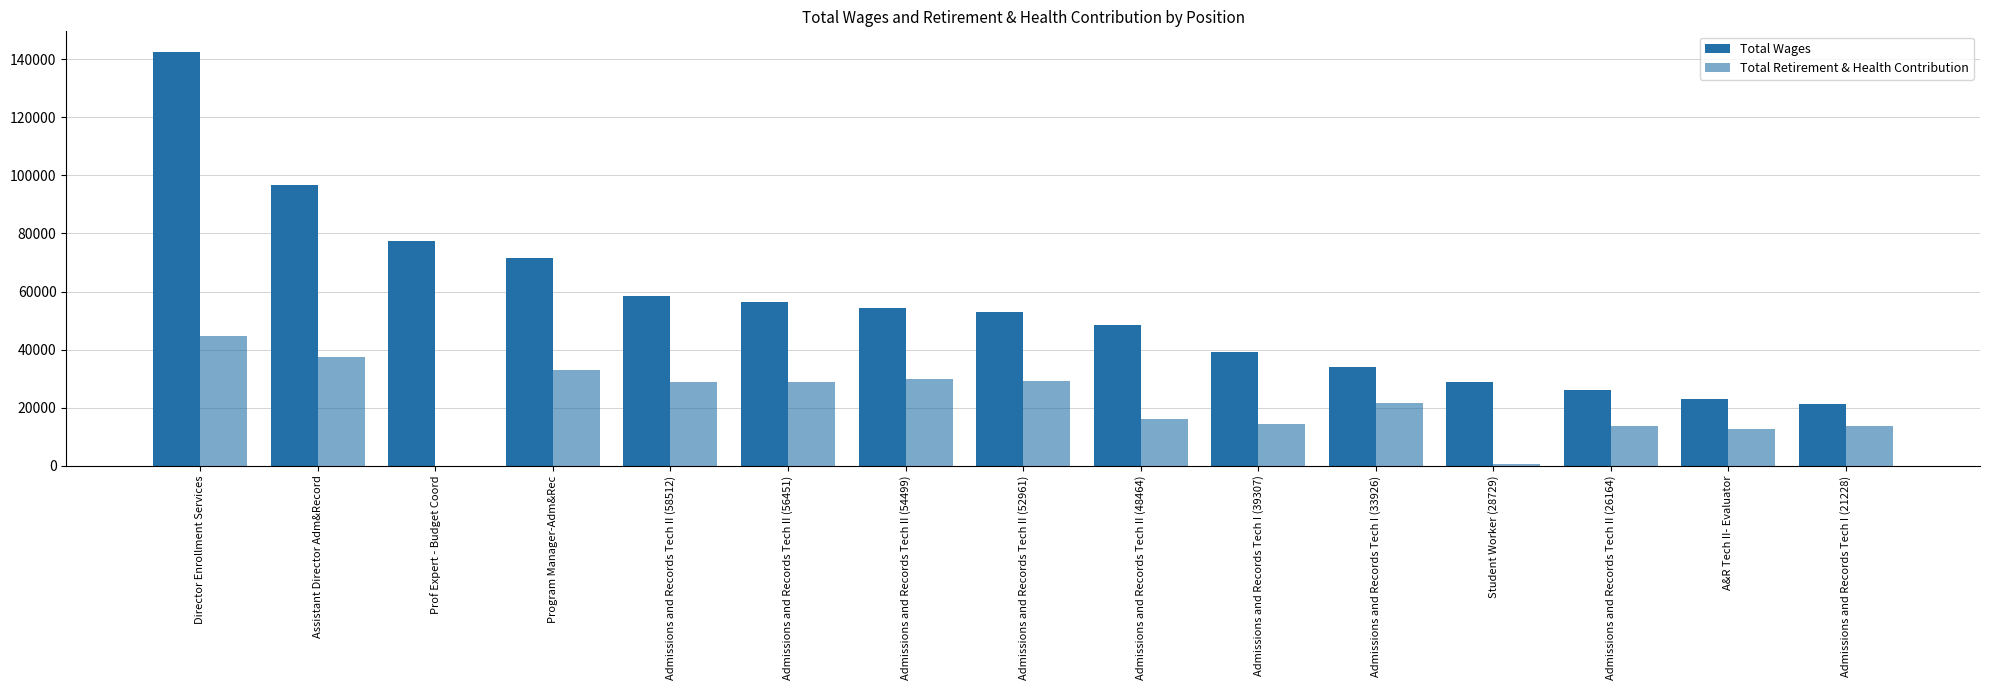

How many distinct data groups are displayed?

2